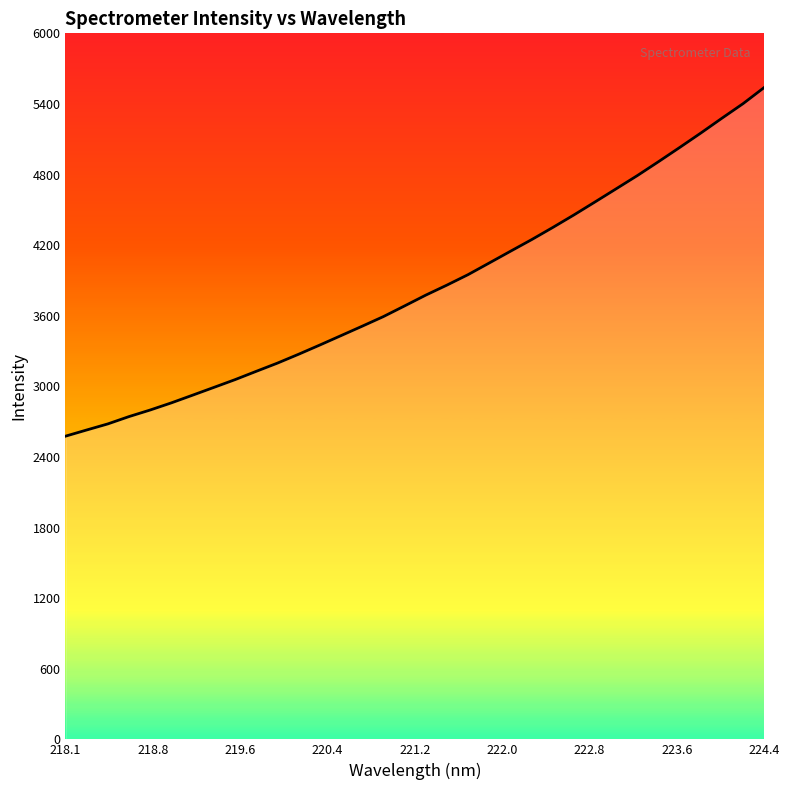

What is the maximum value shown in the chart?

5540.4